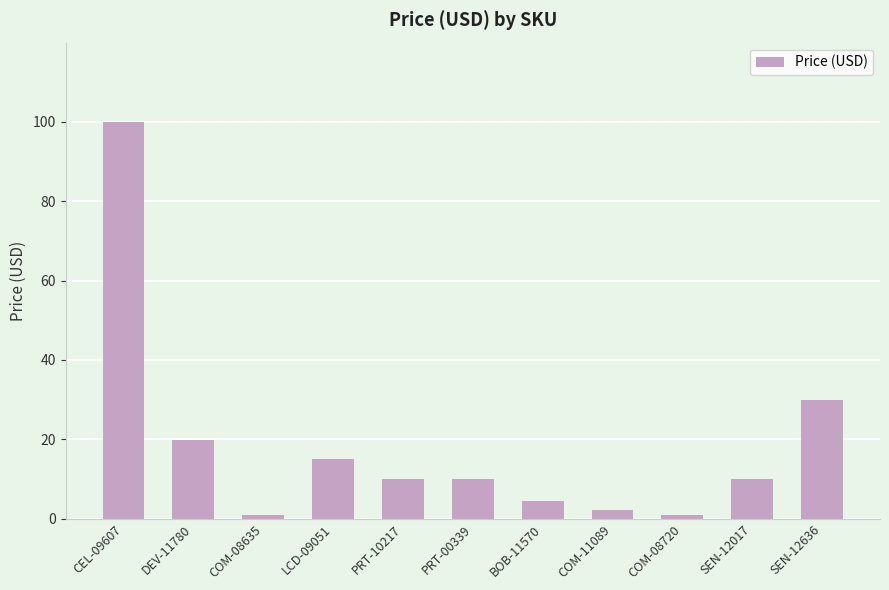

The value at PRT-00339 is 3.5. True or false?

False